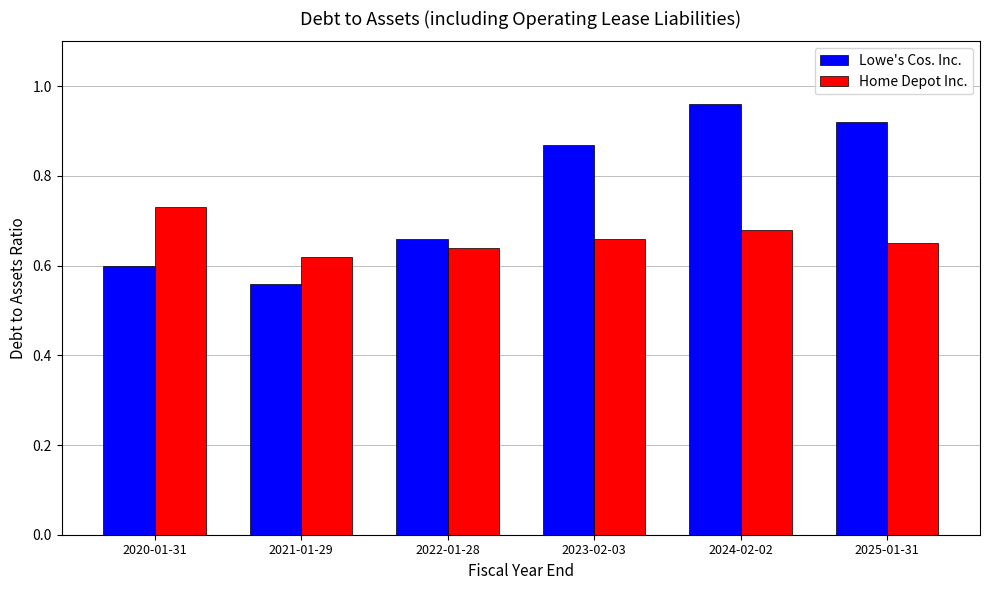

List the labels in order of Home Depot Inc. value, largest first.

2020-01-31, 2024-02-02, 2023-02-03, 2025-01-31, 2022-01-28, 2021-01-29